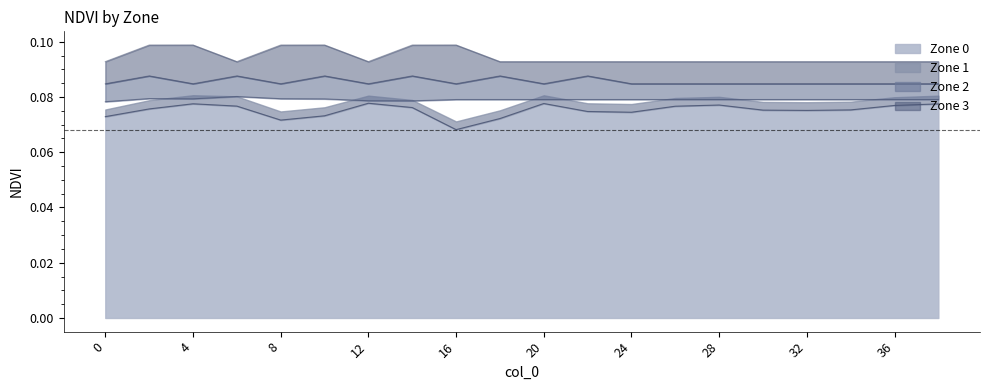

The Zone 2 series shows 0.0 at 26. True or false?

False